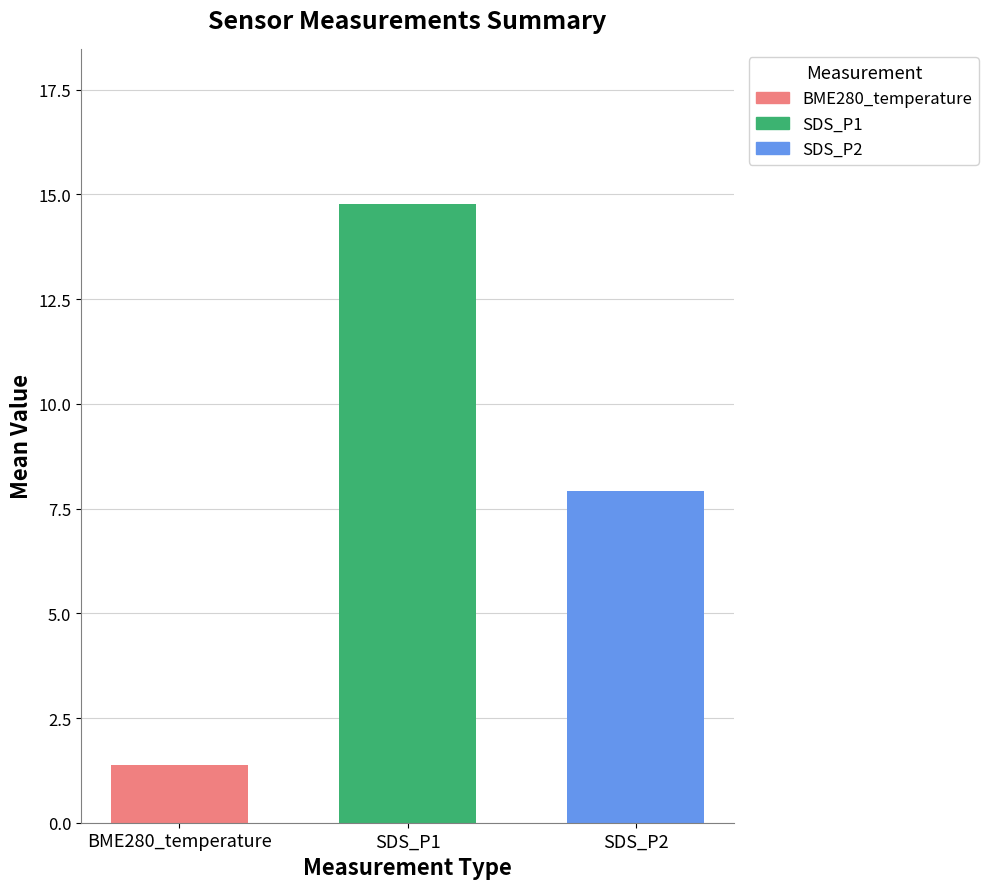

Count the number of data series in this chart.

1